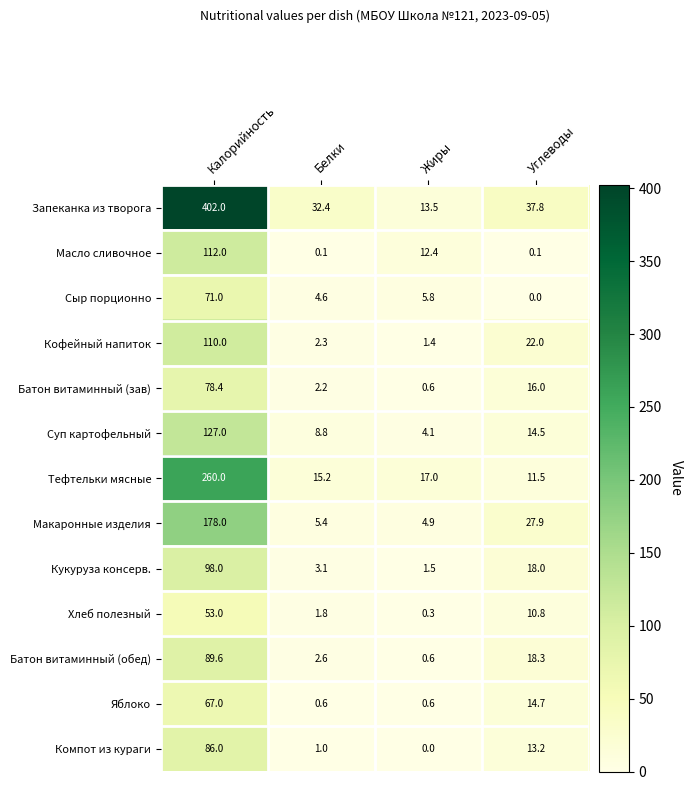

Which series changed the most between Калорийность and Жиры?

Запеканка из творога